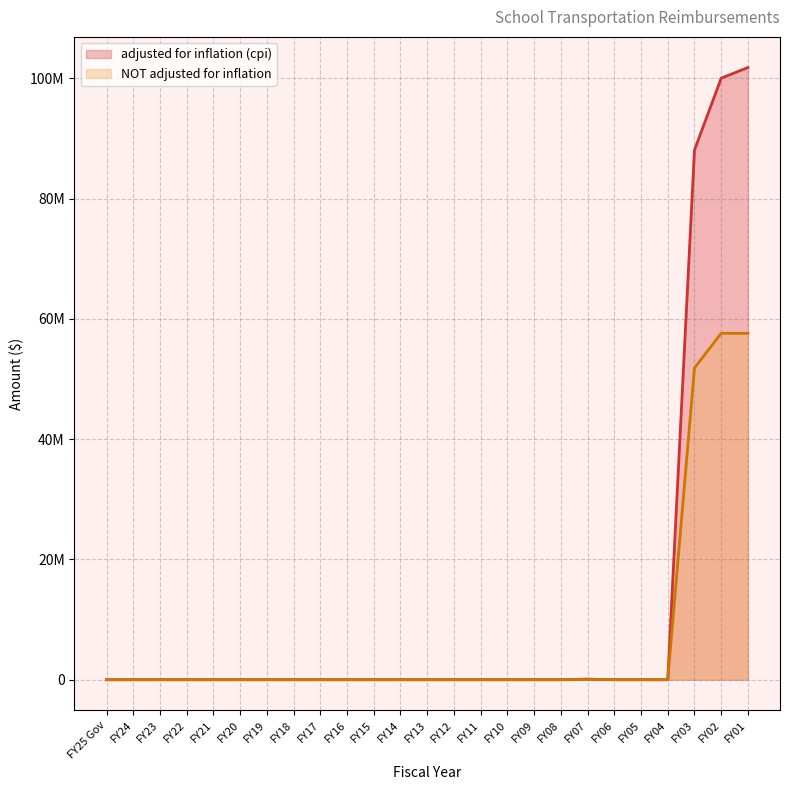

Reading right to left, list all the values displayed in this chart.

adjusted for inflation (cpi): FY01=101798198	FY02=100026967	FY03=88083790	FY04=0	FY05=0	FY06=0	FY07=100045	FY08=0	FY09=0	FY10=0	FY11=0	FY12=0	FY13=0	FY14=0	FY15=0	FY16=0	FY17=0	FY18=0	FY19=0	FY20=0	FY21=0	FY22=0	FY23=0	FY24=0	FY25 Gov=0
NOT adjusted for inflation: FY01=57600000	FY02=57600000	FY03=51840000	FY04=0	FY05=0	FY06=0	FY07=66000	FY08=0	FY09=0	FY10=0	FY11=0	FY12=0	FY13=0	FY14=0	FY15=0	FY16=0	FY17=0	FY18=0	FY19=0	FY20=0	FY21=0	FY22=0	FY23=0	FY24=0	FY25 Gov=0